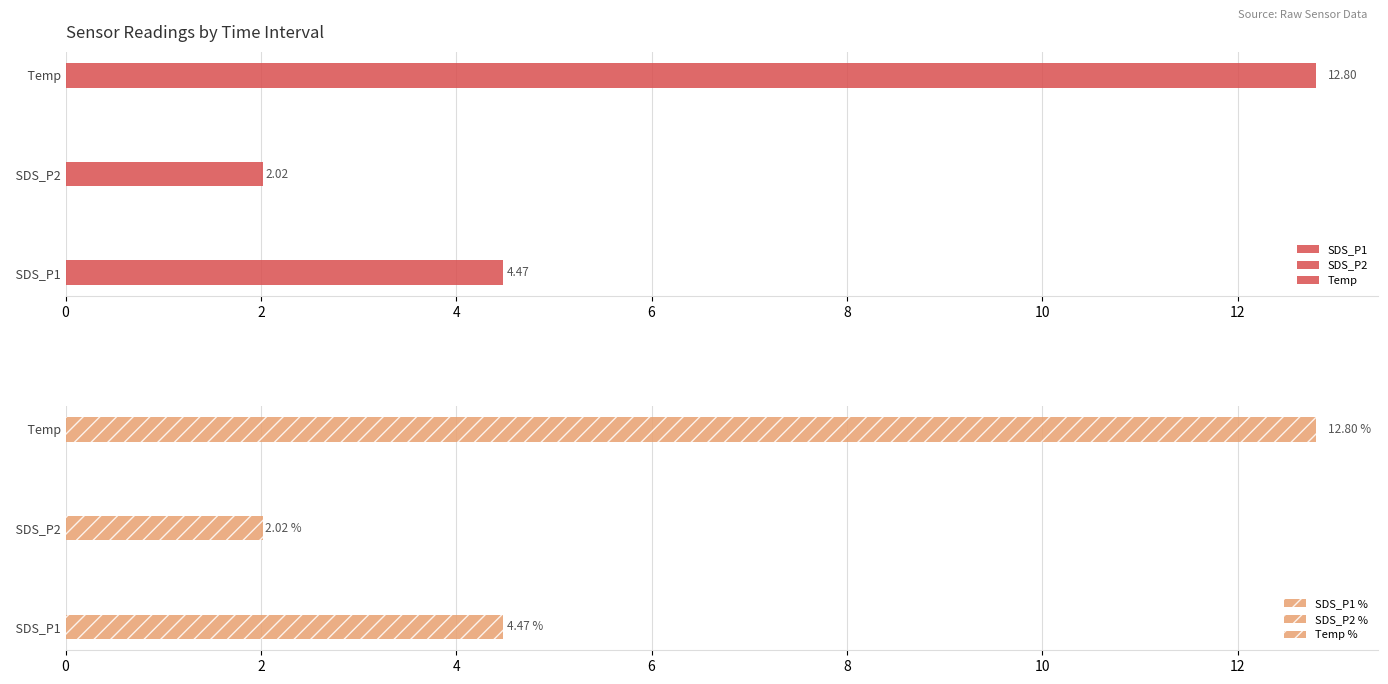

Are the bars grouped side by side (vs. stacked)?

Yes